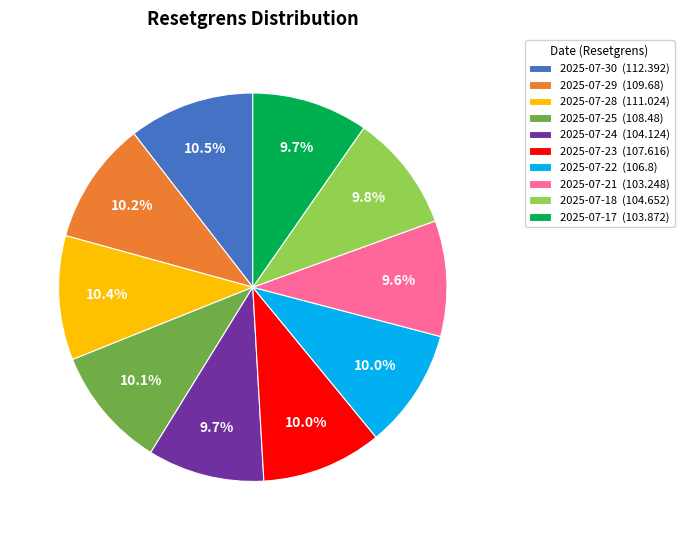

Approximately how many times larger is the value at 2025-07-29 (109.68) compared to 2025-07-21 (103.248)?

1.1